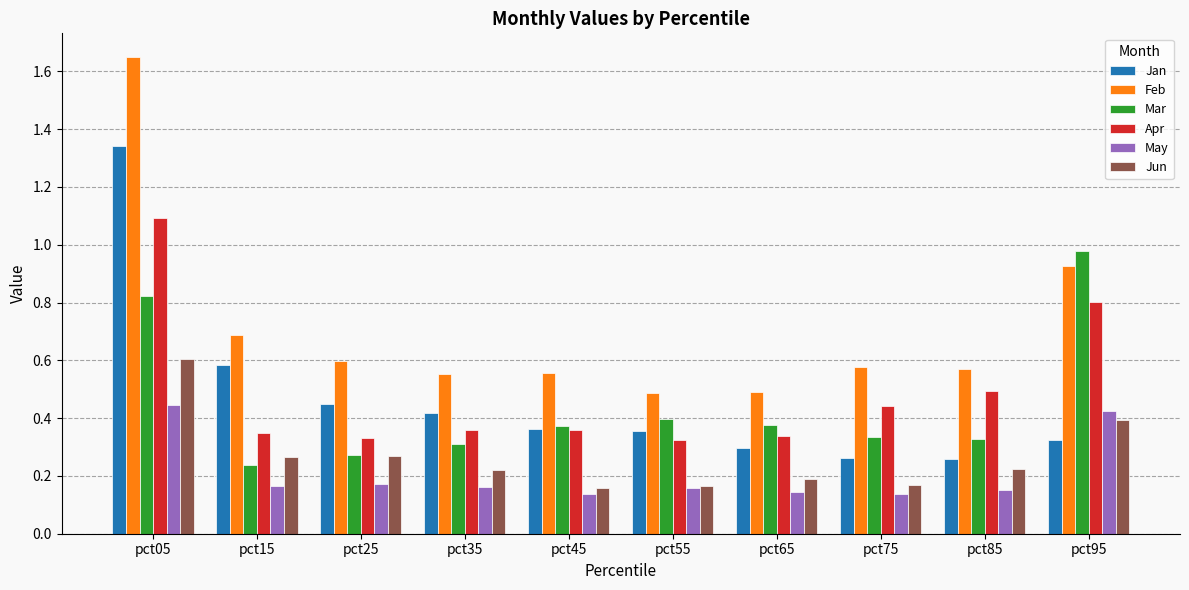

How many Jun values are between 0 and 1?

10